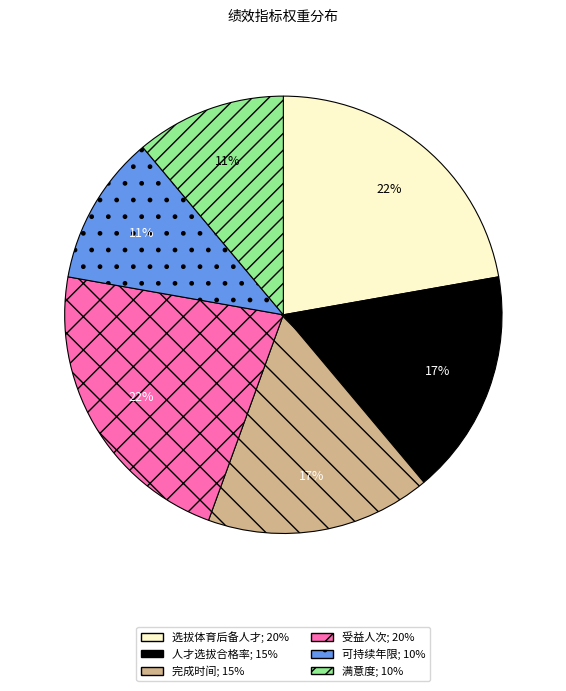

To the nearest percent, what is the difference between the largest and smallest slice percentages?

11%